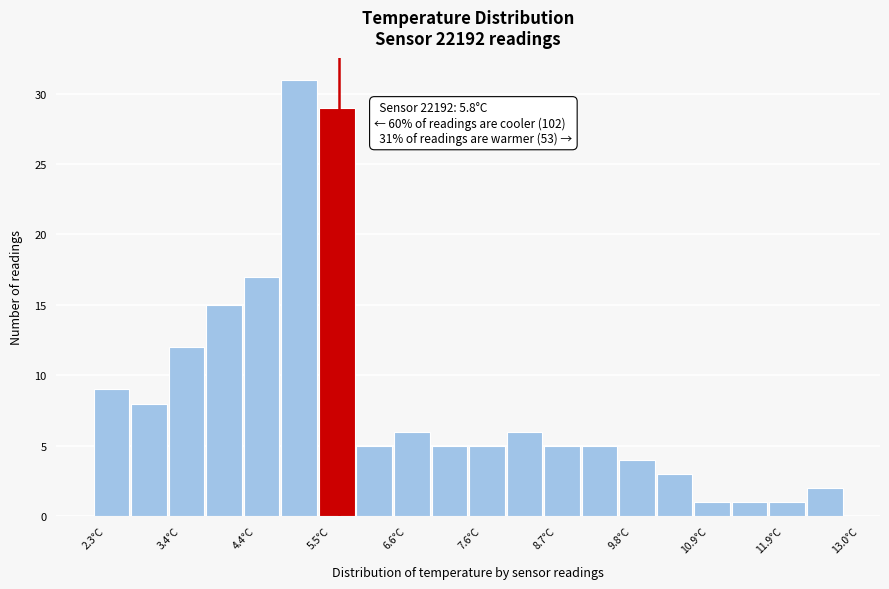

Read against the x-axis, roughly where is the centre of the tallest bar?

5.2